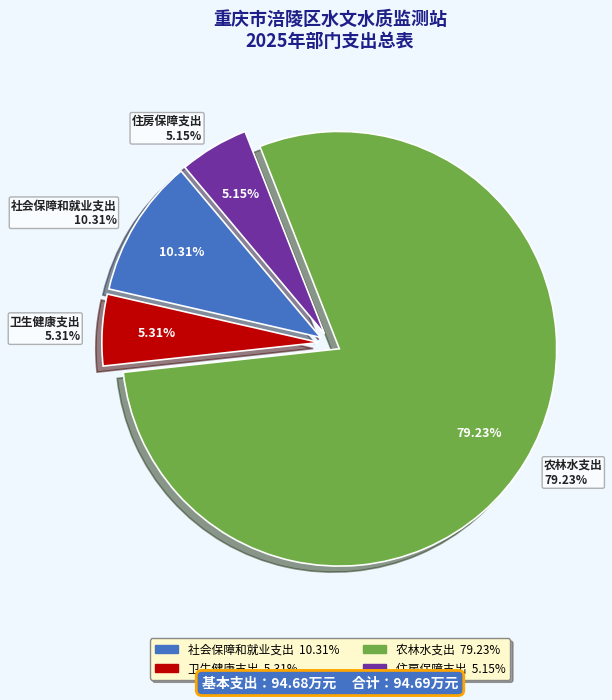

What is the largest slice in the pie chart?

农林水支出